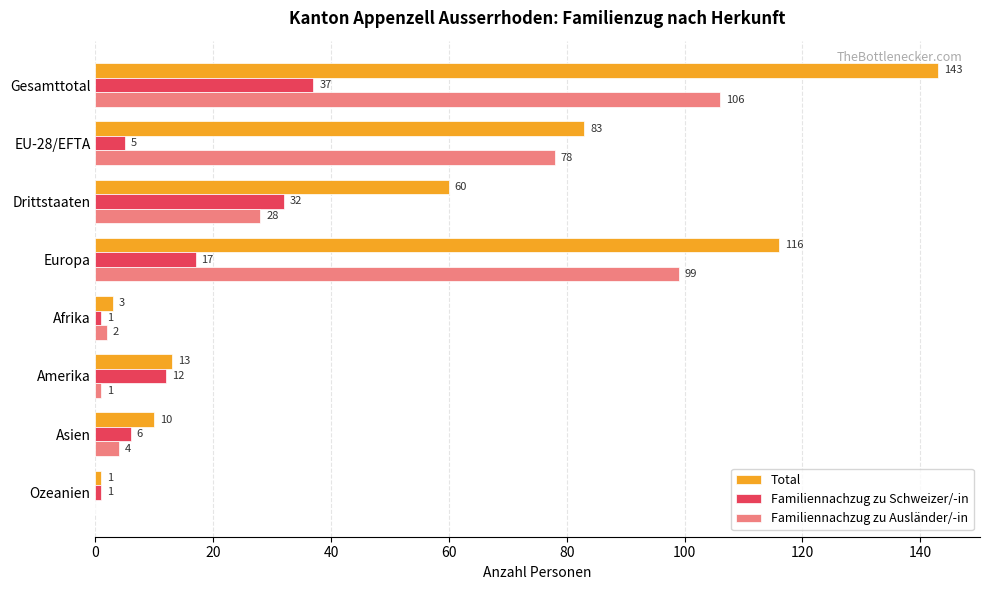

True or false: Total has a value of 4 at Amerika.

False